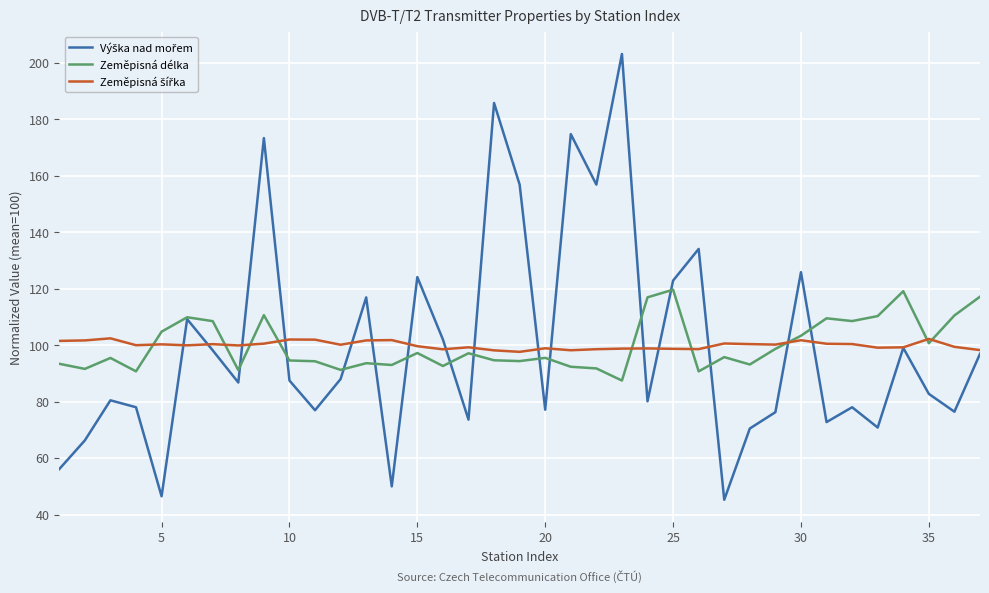

What is the minimum value shown in the chart?

45.2